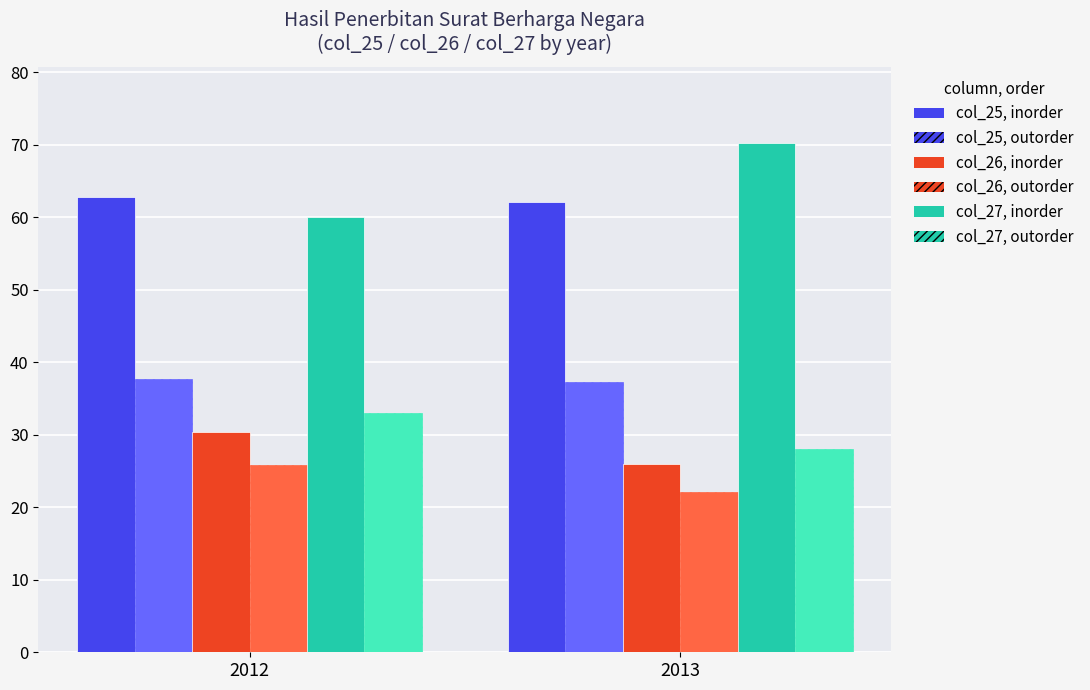

What is the smallest value displayed?

22.0